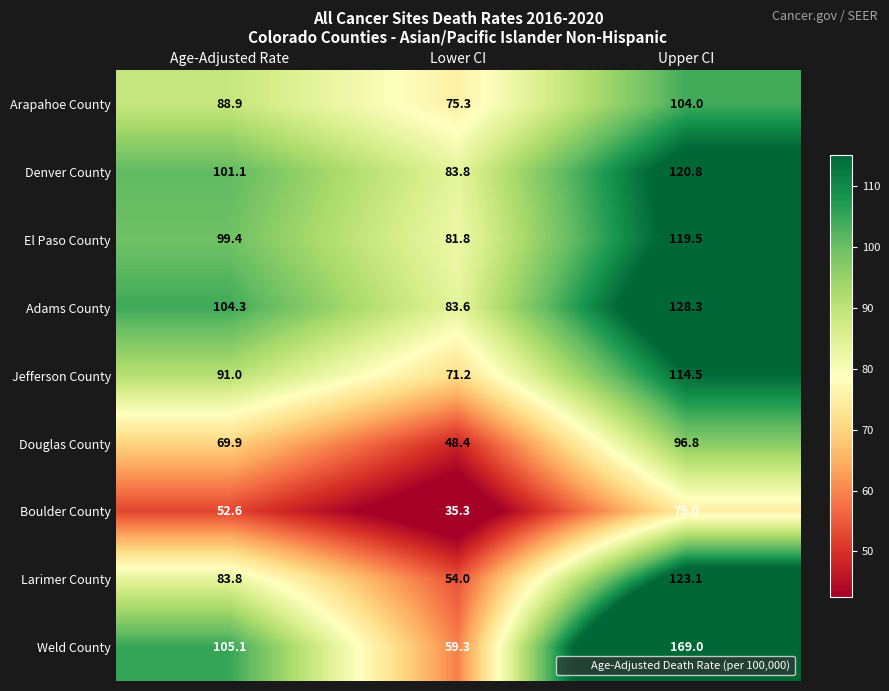

Which category has the lowest value across all series?

Lower CI